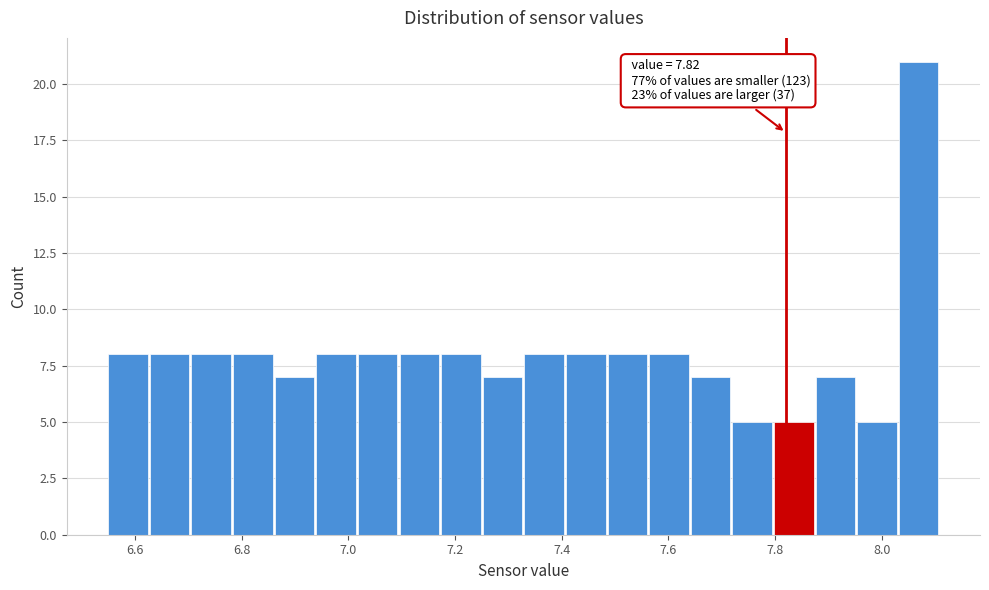

Around what value on the x-axis is the tallest bar? Give the approximate position of its centre, as read against the axis.

8.06